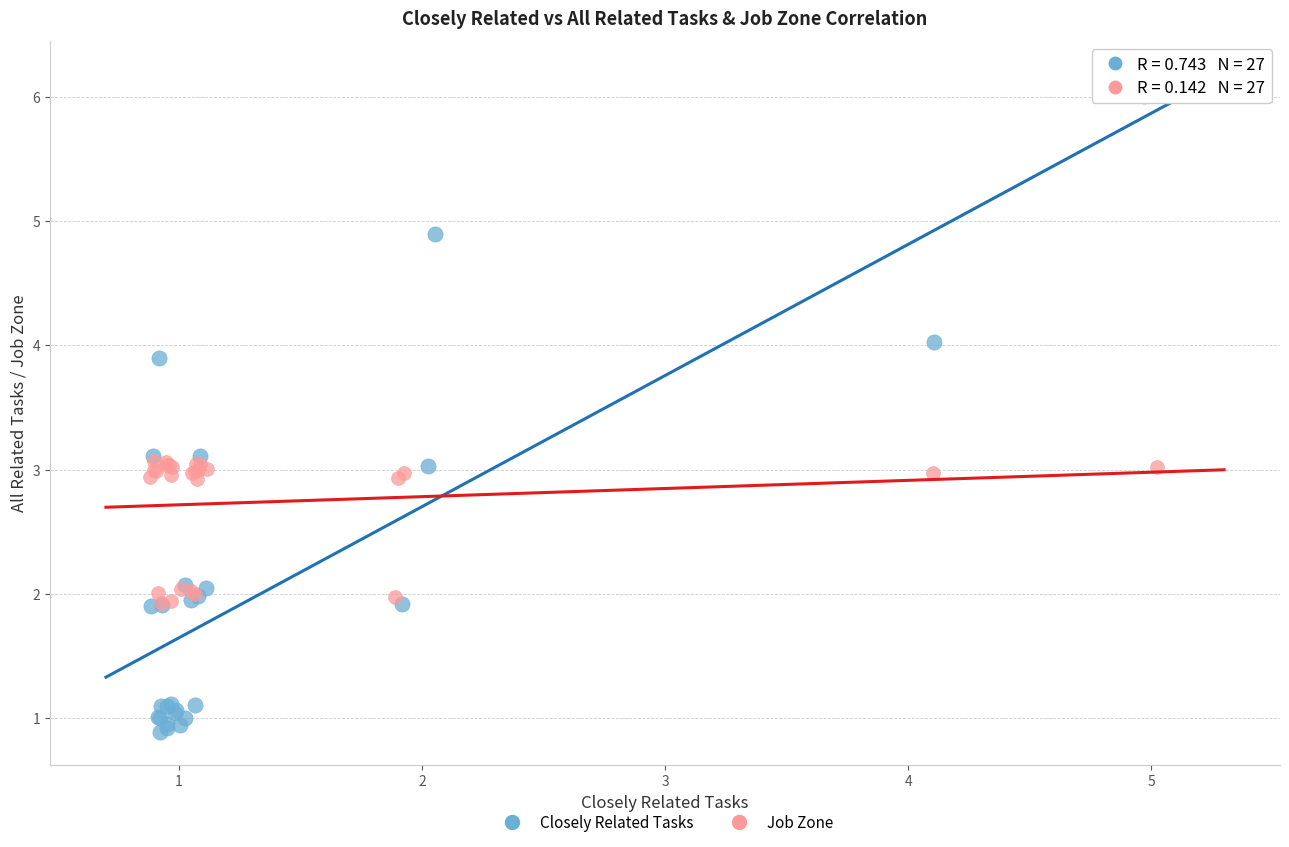

What are all the series names shown in the legend?

Closely Related Tasks, Job Zone